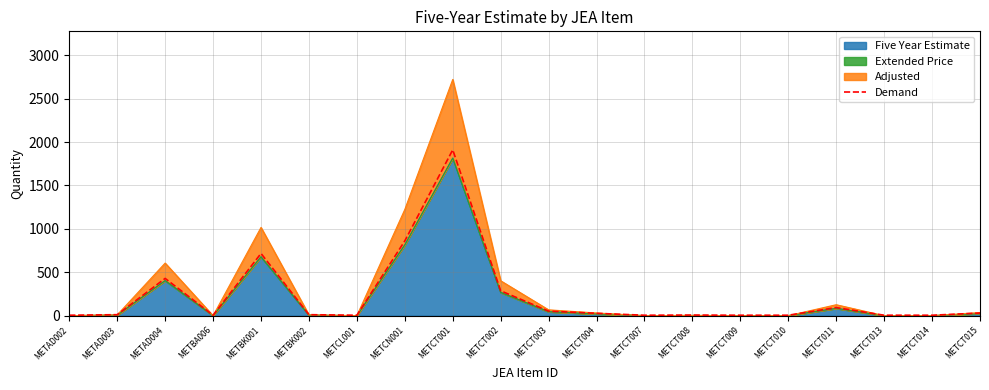

At which category does the data reach its first local peak?

METAD004